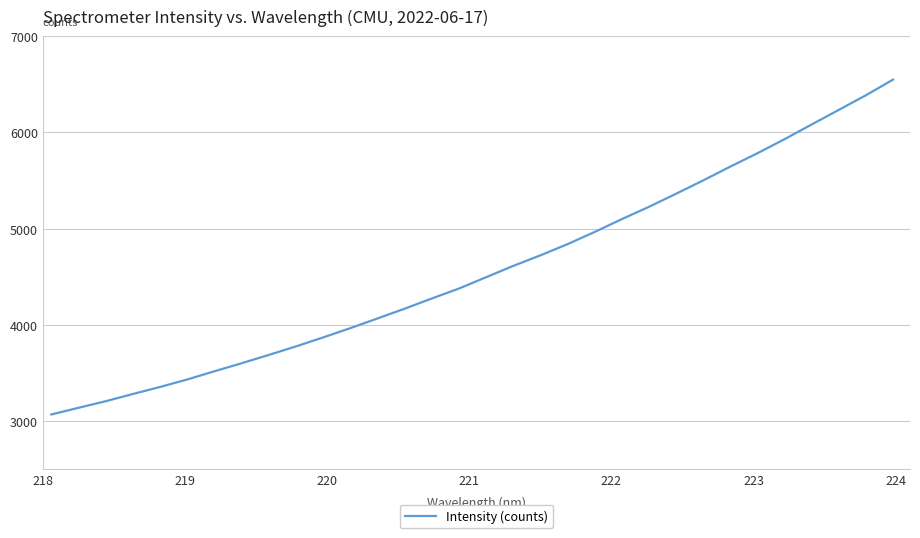

What is the greatest value displayed?

6548.0